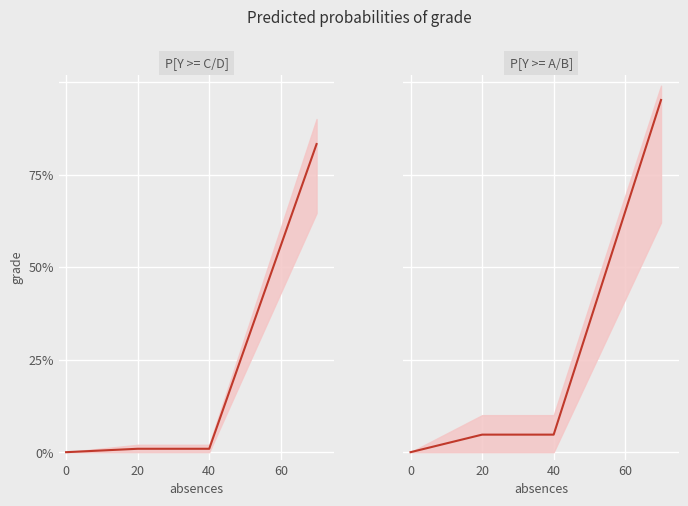

What is the average value?

26.2